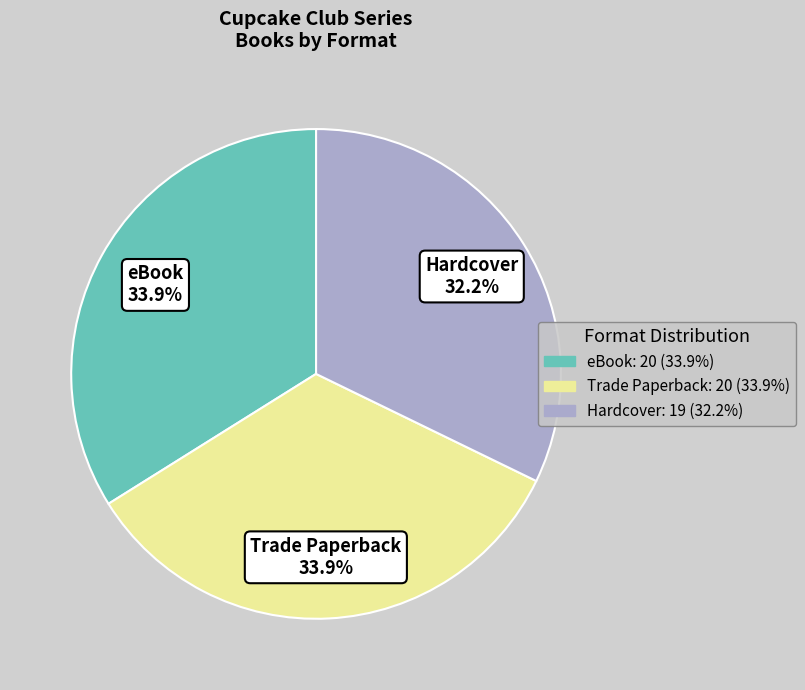

Is there a majority slice in this chart?

No